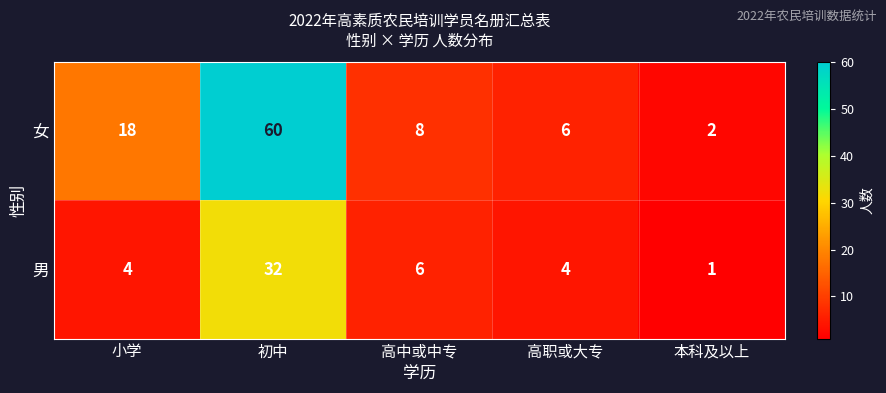

What is the spread (max minus min) of values at 初中?

28